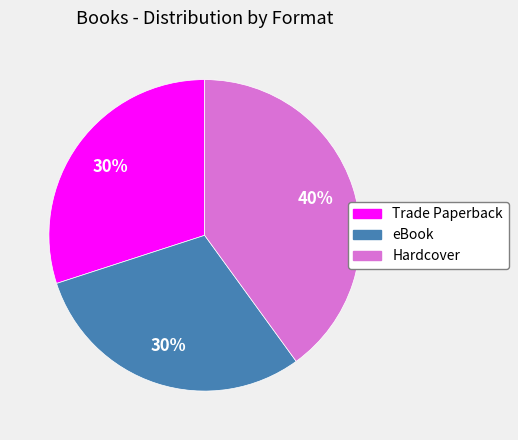

What is the largest slice in the pie chart?

Hardcover